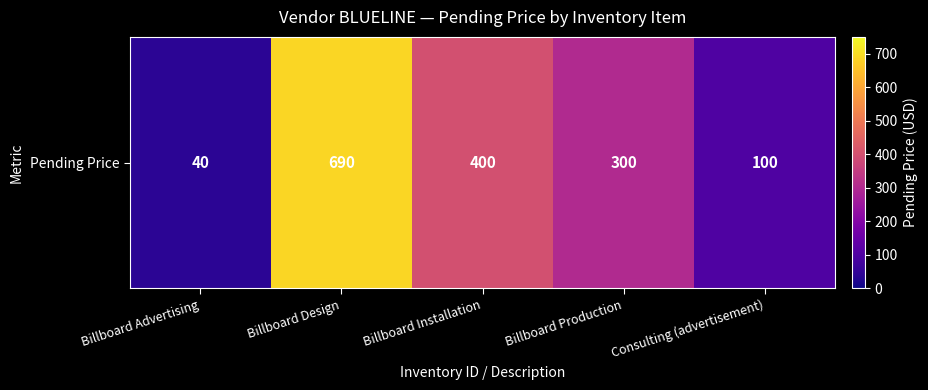

Rank the categories by value from lowest to highest.

Billboard Advertising, Consulting (advertisement), Billboard Production, Billboard Installation, Billboard Design